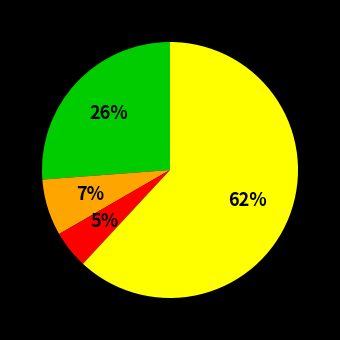

To the nearest percent, what is the average slice percentage?

25%